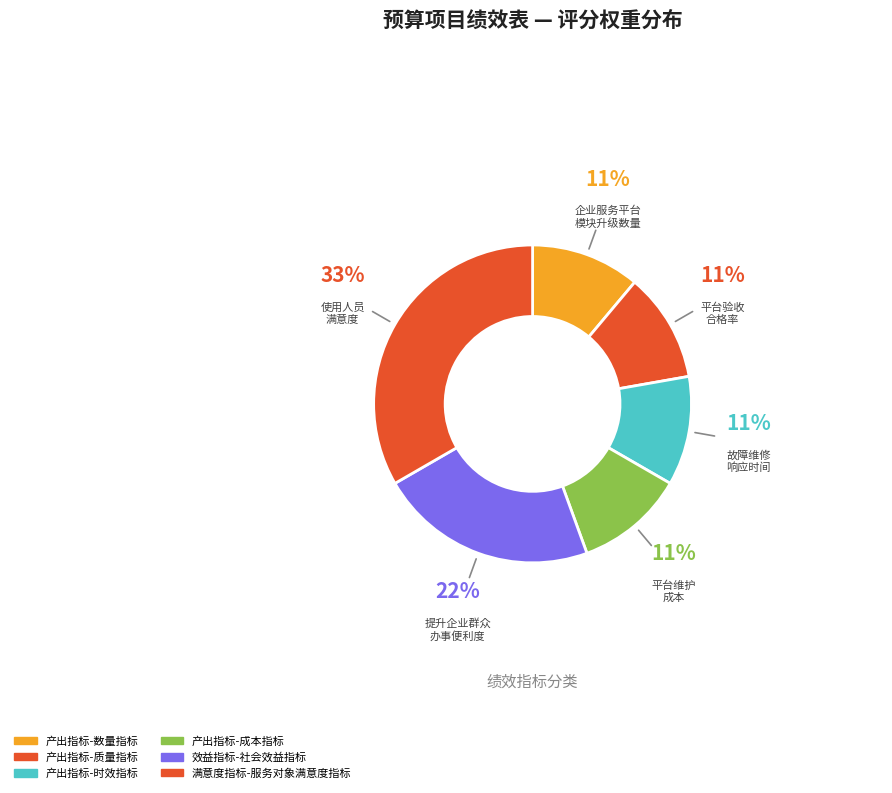

How many segments does this pie chart have?

6